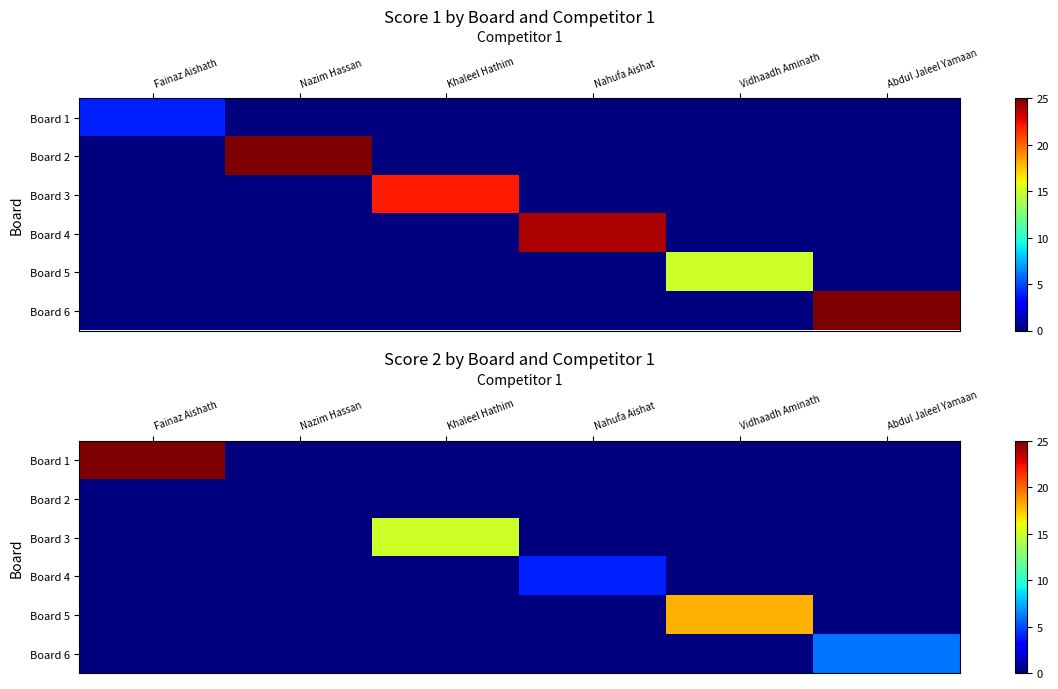

Which label corresponds to the largest value in the chart?

Fainaz Aishath